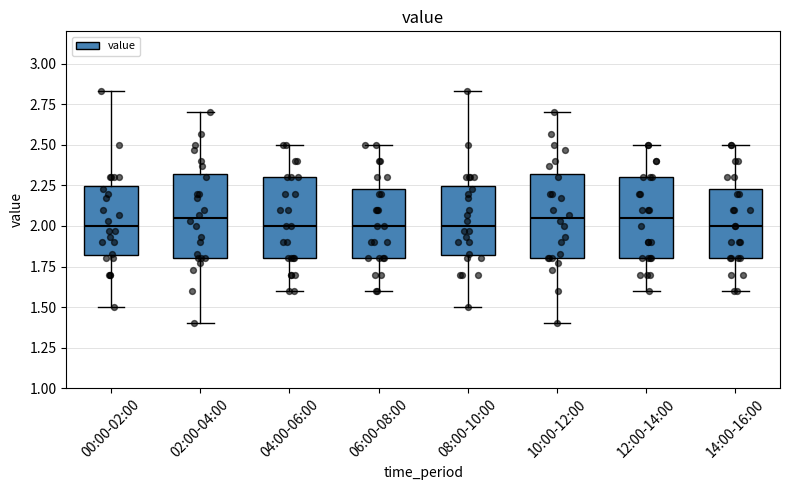

Where is the lower edge of the box for 06:00-08:00 on the y-axis? The values are not printed on the chart, so give them approximately, as read against the axis.

1.80